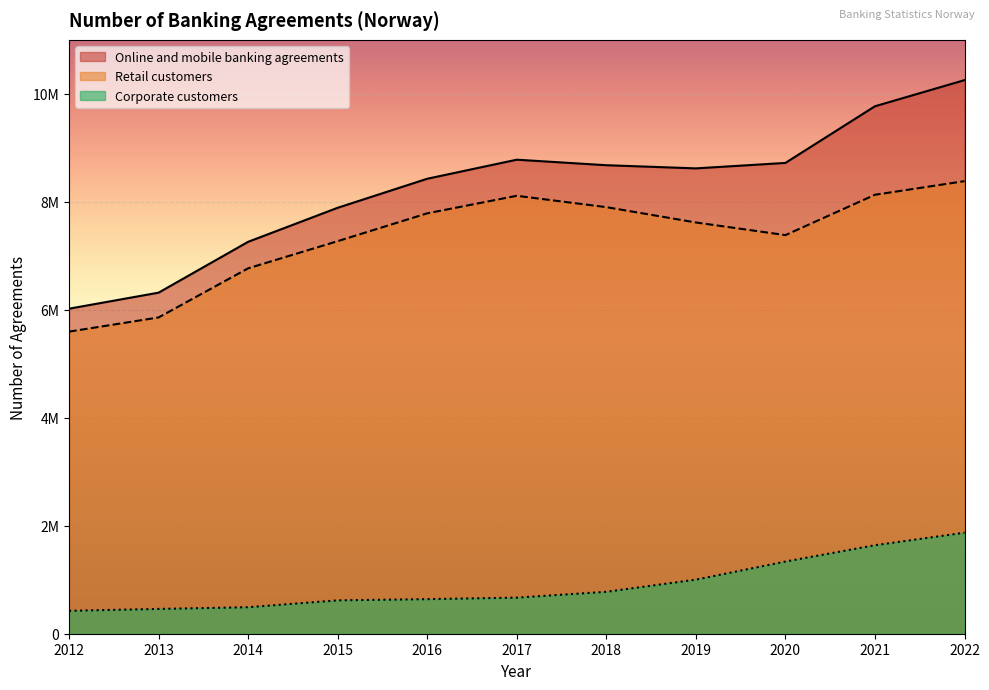

True or false: Retail customers and Corporate customers intersect in this chart.

False